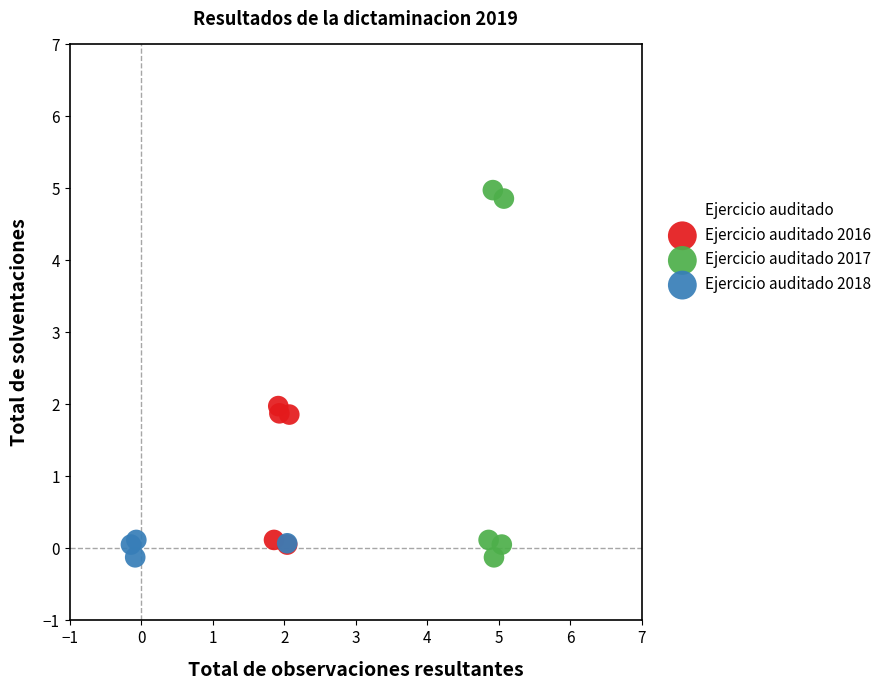

What are all the series names shown in the legend?

Ejercicio auditado 2016, Ejercicio auditado 2017, Ejercicio auditado 2018